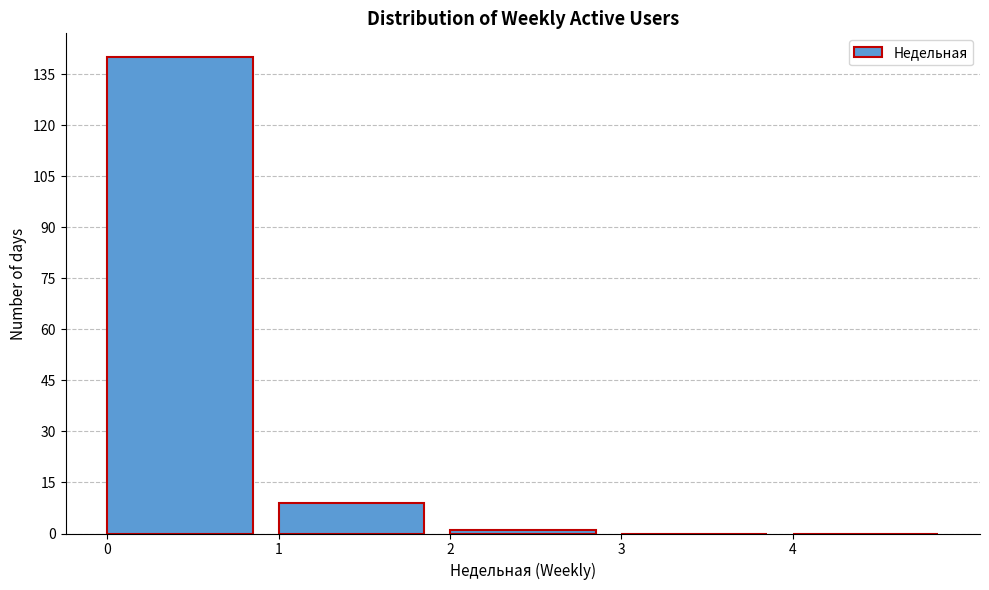

Reading left to right, list every bar in this chart as the range it spans on the x-axis followed by its height. The values are not printed on the chart, so give them approximately, as read against the axis.

0 to 1: 140
1 to 2: 10
2 to 3: under 2
3 to 4: 0
4 to 5: 0